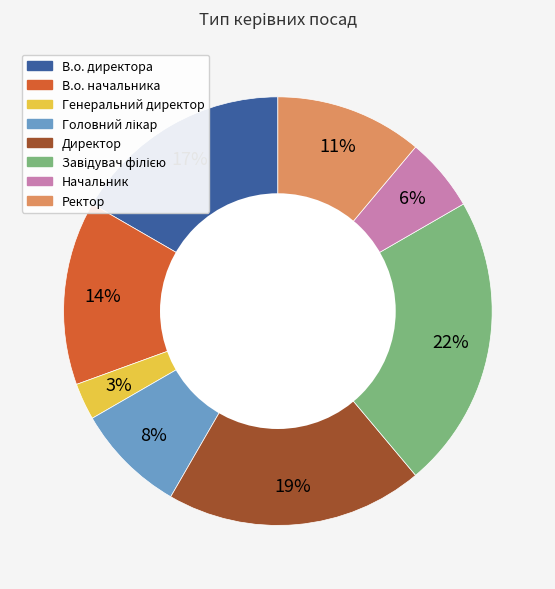

To the nearest percent, what is the average slice percentage?

12%